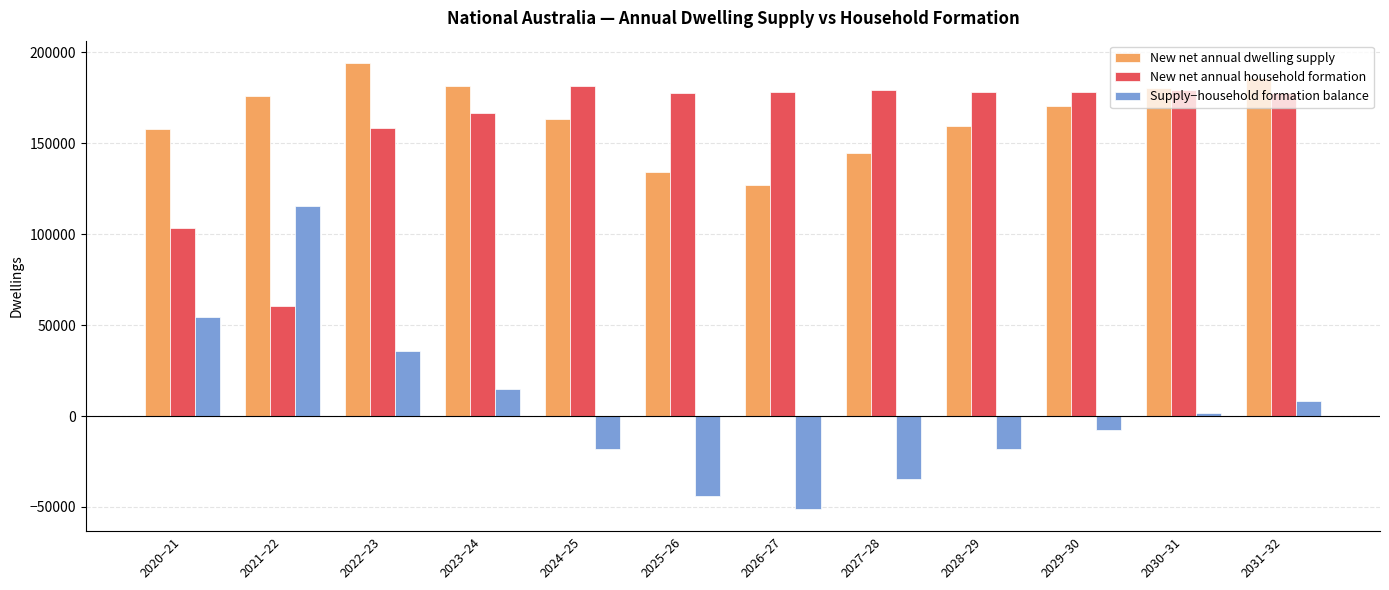

Which series has the largest range (max minus min)?

Supply−household formation balance